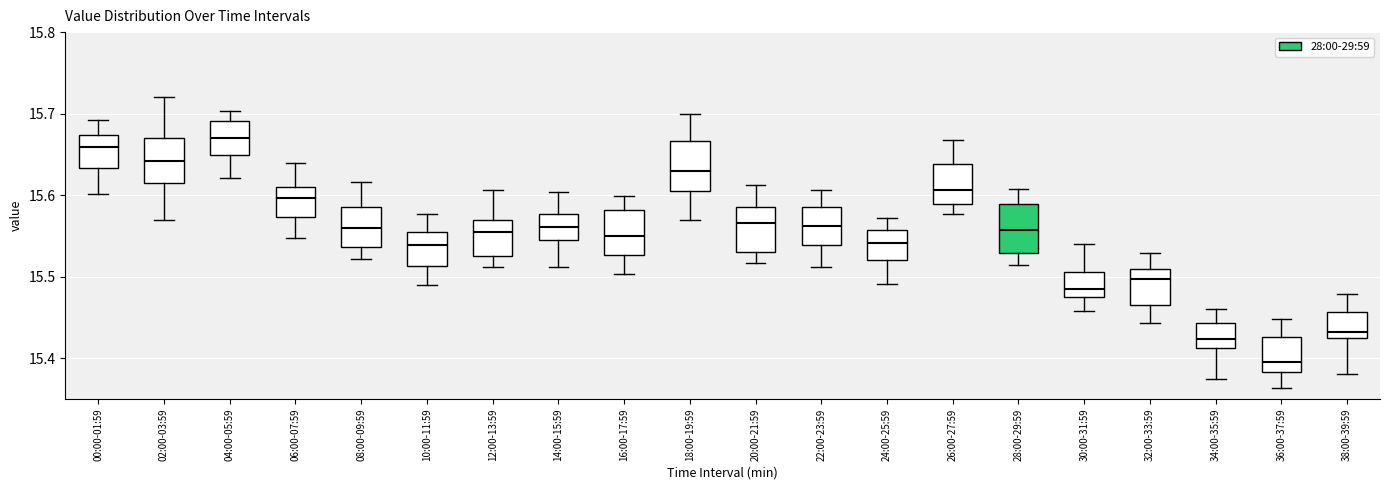

Reading left to right, transcribe this box plot: for each box, give where its median line is, the range the box spans, and where its two whiskers end, as read against the y-axis. The values are not printed on the chart, so give them approximately, as read against the axis.

00:00-01:59: median 15.66, box 15.63 to 15.67, whiskers 15.60 to 15.69
02:00-03:59: median 15.64, box 15.62 to 15.67, whiskers 15.57 to 15.72
04:00-05:59: median 15.67, box 15.65 to 15.69, whiskers 15.62 to 15.70
06:00-07:59: median 15.60, box 15.57 to 15.61, whiskers 15.55 to 15.64
08:00-09:59: median 15.56, box 15.54 to 15.59, whiskers 15.52 to 15.62
10:00-11:59: median 15.54, box 15.51 to 15.55, whiskers 15.49 to 15.58
12:00-13:59: median 15.55, box 15.53 to 15.57, whiskers 15.51 to 15.61
14:00-15:59: median 15.56, box 15.54 to 15.58, whiskers 15.51 to 15.60
16:00-17:59: median 15.55, box 15.53 to 15.58, whiskers 15.50 to 15.60
18:00-19:59: median 15.63, box 15.61 to 15.67, whiskers 15.57 to 15.70
20:00-21:59: median 15.57, box 15.53 to 15.59, whiskers 15.52 to 15.61
22:00-23:59: median 15.56, box 15.54 to 15.59, whiskers 15.51 to 15.61
24:00-25:59: median 15.54, box 15.52 to 15.56, whiskers 15.49 to 15.57
26:00-27:59: median 15.61, box 15.59 to 15.64, whiskers 15.58 to 15.67
28:00-29:59: median 15.56, box 15.53 to 15.59, whiskers 15.51 to 15.61
30:00-31:59: median 15.49, box 15.48 to 15.51, whiskers 15.46 to 15.54
32:00-33:59: median 15.50, box 15.46 to 15.51, whiskers 15.44 to 15.53
34:00-35:59: median 15.42, box 15.41 to 15.44, whiskers 15.37 to 15.46
36:00-37:59: median 15.40, box 15.38 to 15.43, whiskers 15.36 to 15.45
38:00-39:59: median 15.43, box 15.42 to 15.46, whiskers 15.38 to 15.48